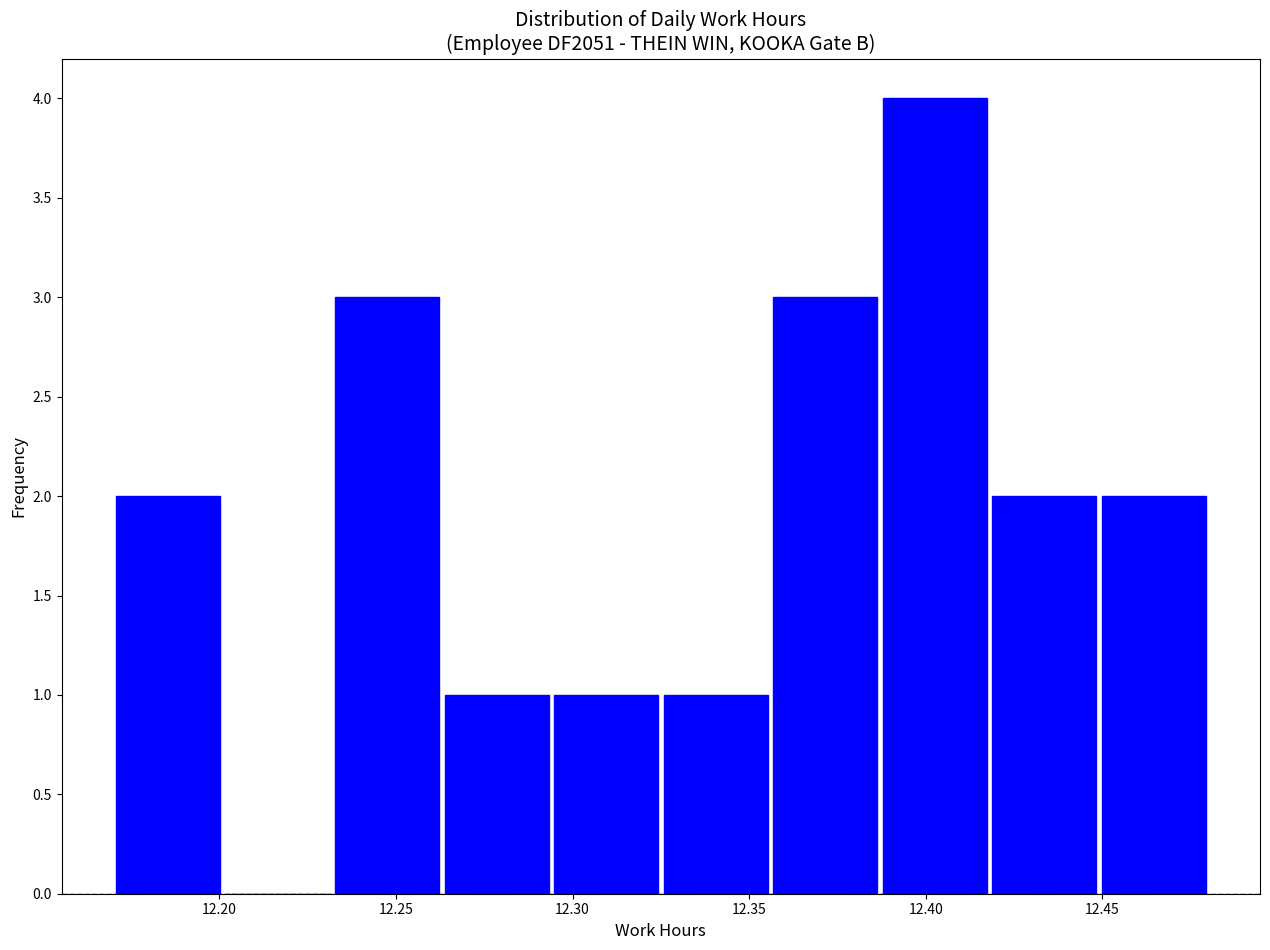

Reading left to right, transcribe this chart: for each bar, give the range it covers on the x-axis and its height. Neither the bar edges nor the heights are printed on the chart, so give them approximately, as read against the axes.

12.170 to 12.201: 2
12.201 to 12.232: 0
12.232 to 12.263: 3
12.263 to 12.294: 1
12.294 to 12.325: 1
12.325 to 12.356: 1
12.356 to 12.387: 3
12.387 to 12.418: 4
12.418 to 12.449: 2
12.449 to 12.480: 2